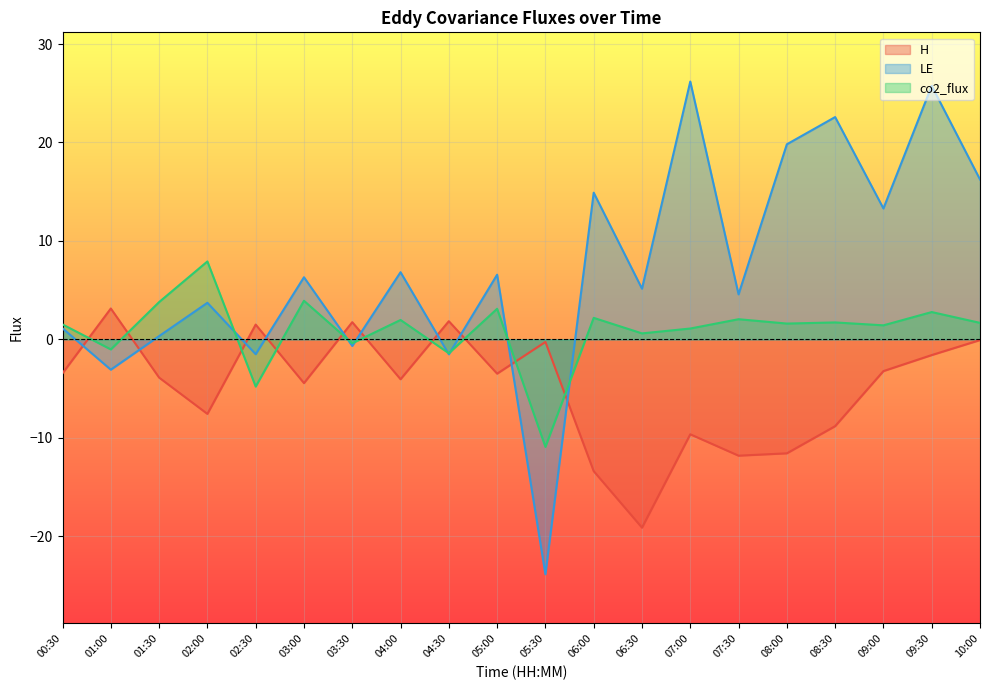

What is the average value of the LE series?

7.1